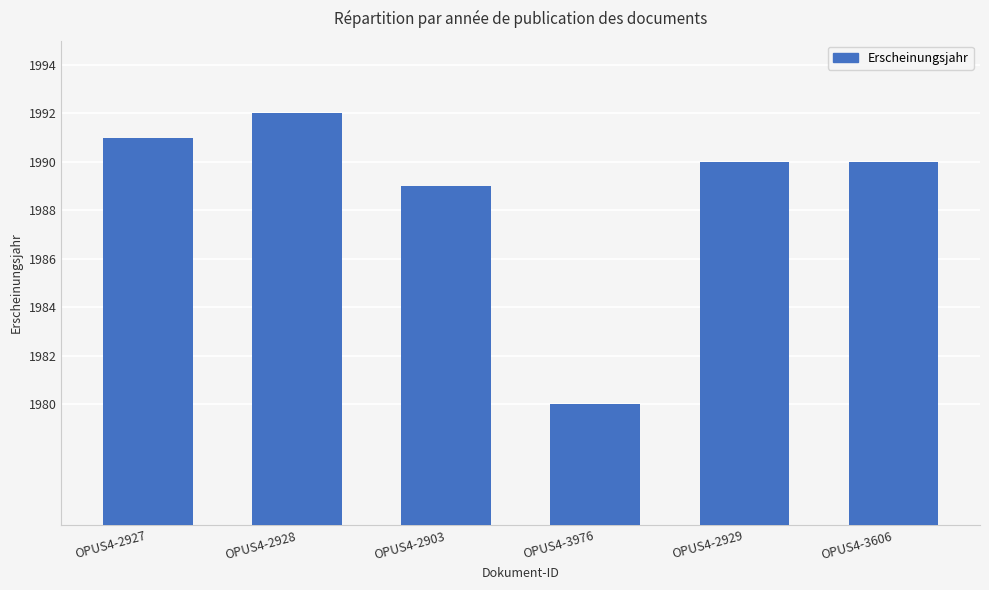

Reading left to right, what are all the values shown in this chart?

1991	1992	1989	1980	1990	1990